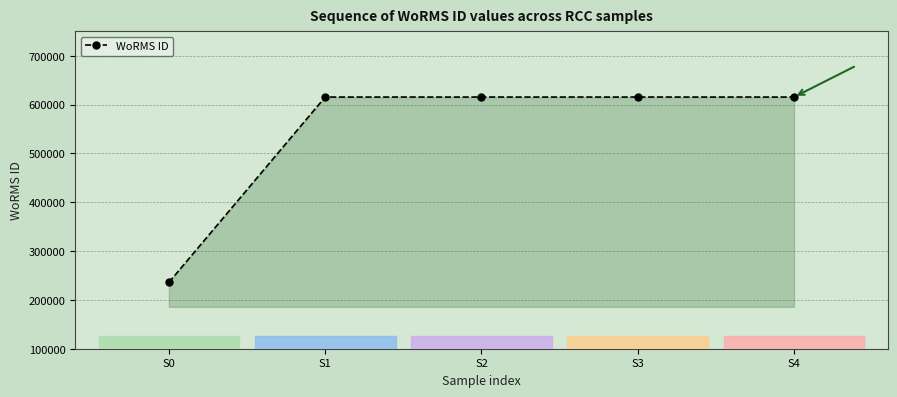

What is the value of the 1st point from the left?

235863